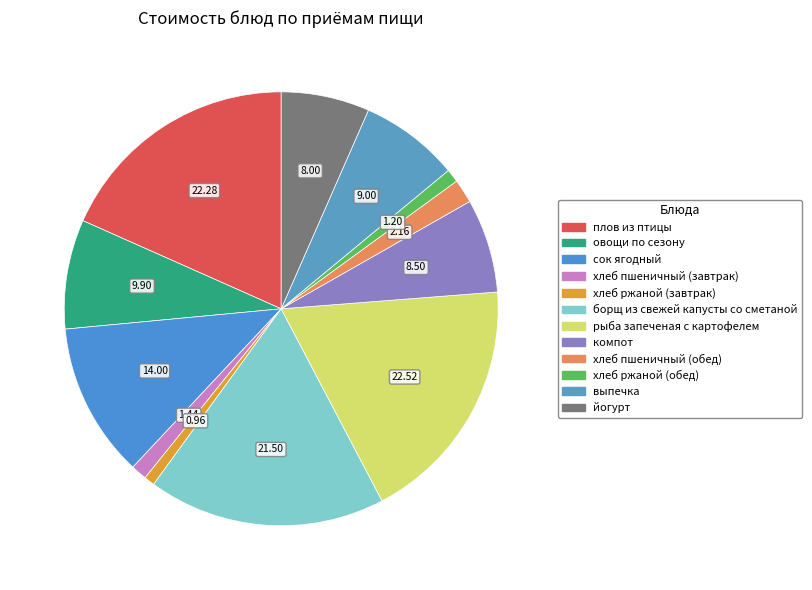

Is it true that сок ягодный is 12% of the pie?

True